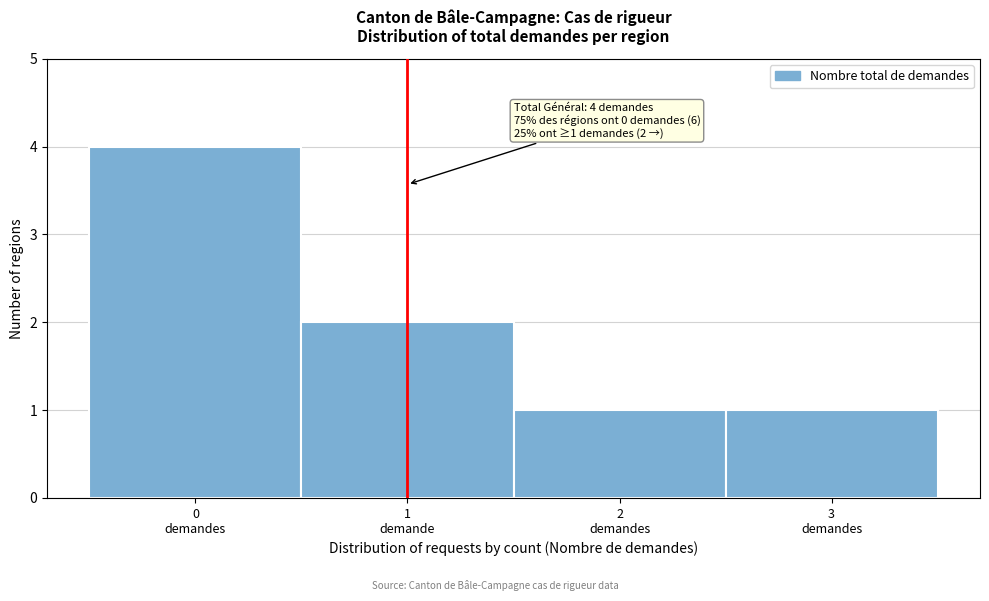

Reading left to right, transcribe all the data shown in this chart.

4	2	1	1